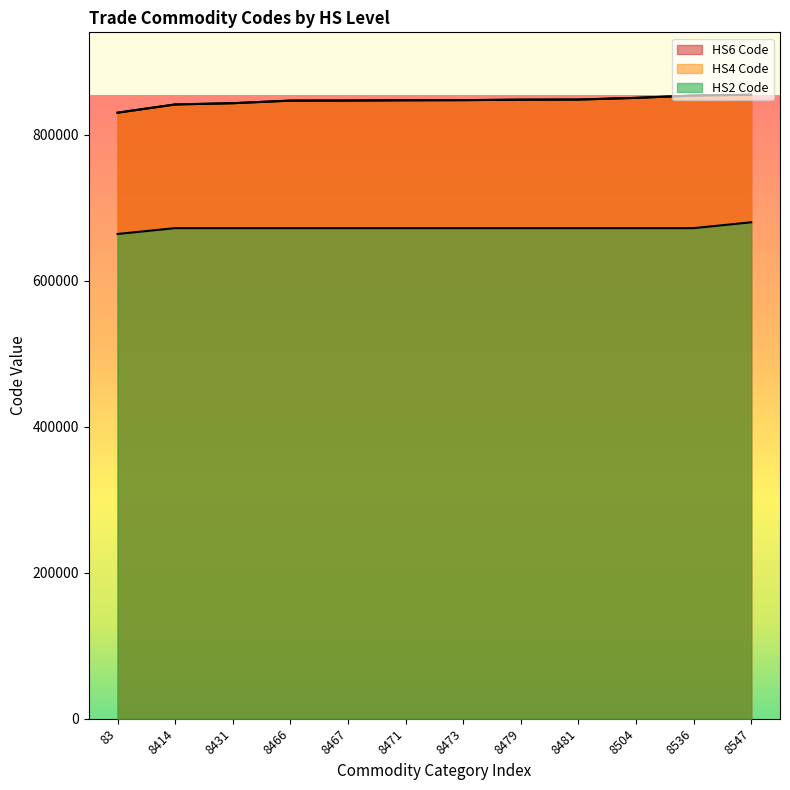

Is the value of HS4 Code at 8479 greater than the value of HS2 Code at 8431?

Yes